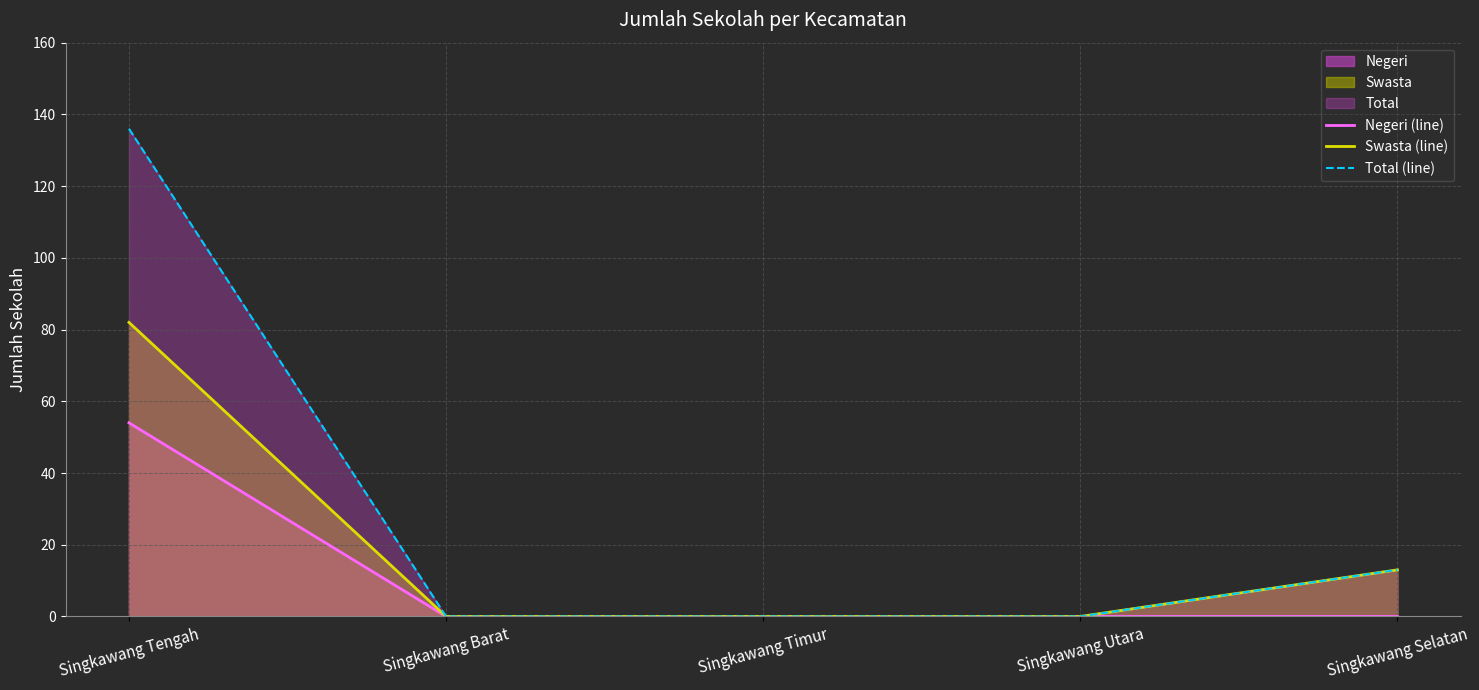

How many values in the Negeri (line) series exceed 0?

1